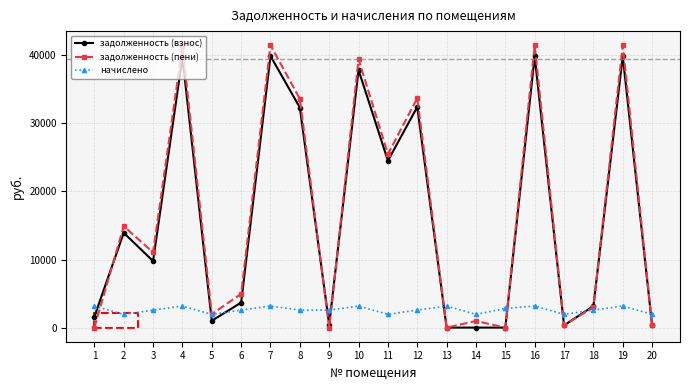

The задолженность (взнос) series shows 1579.5 at 1. True or false?

True